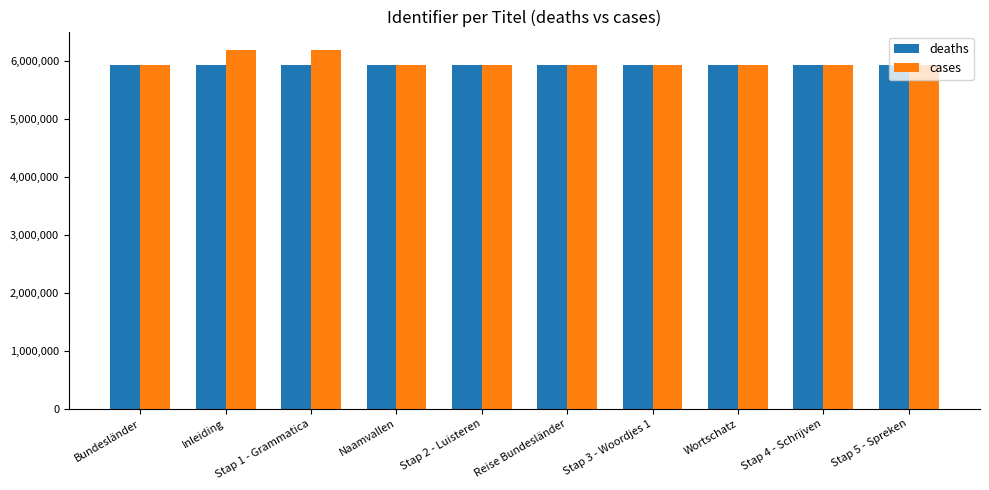

What is the sum of the deaths values at Stap 4 - Schrijven and Stap 3 - Woordjes 1?

11849719